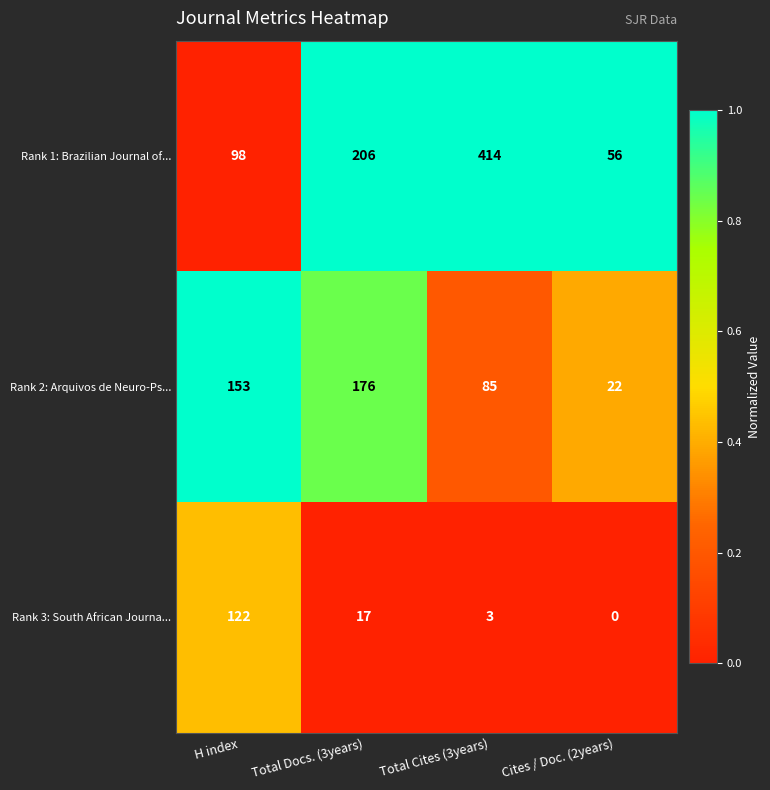

Which label corresponds to the smallest value in the chart?

Cites / Doc. (2years)